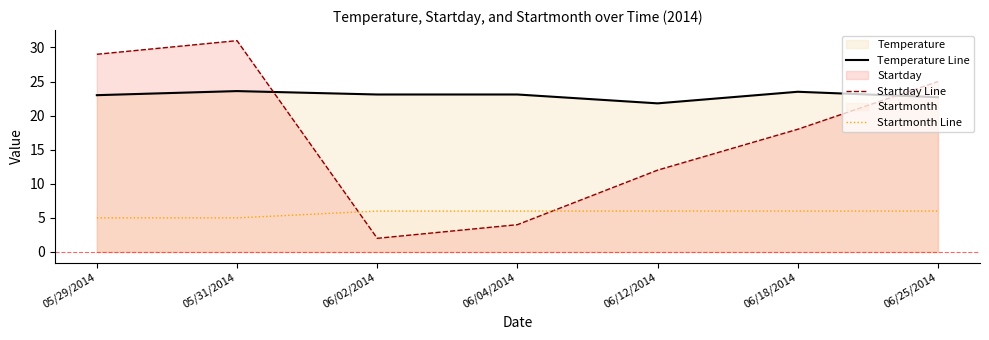

What is the spread (max minus min) of values at 06/02/2014?

21.1